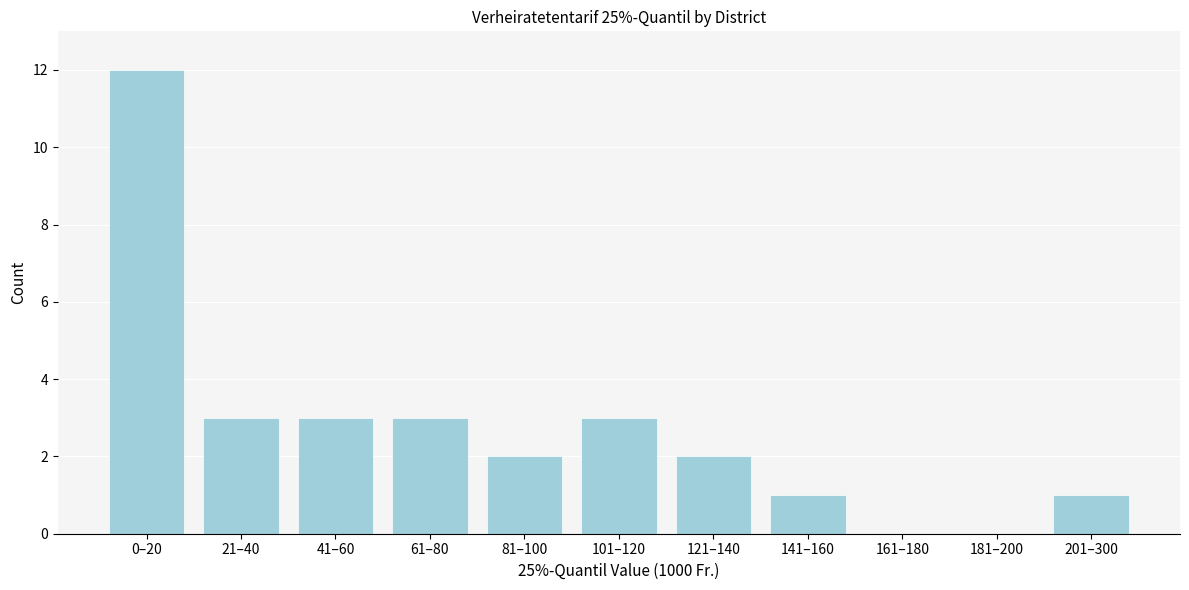

Reading left to right, what are all the values shown in this chart?

0–20=12	21–40=3	41–60=3	61–80=3	81–100=2	101–120=3	121–140=2	141–160=1	161–180=0	181–200=0	201–300=1